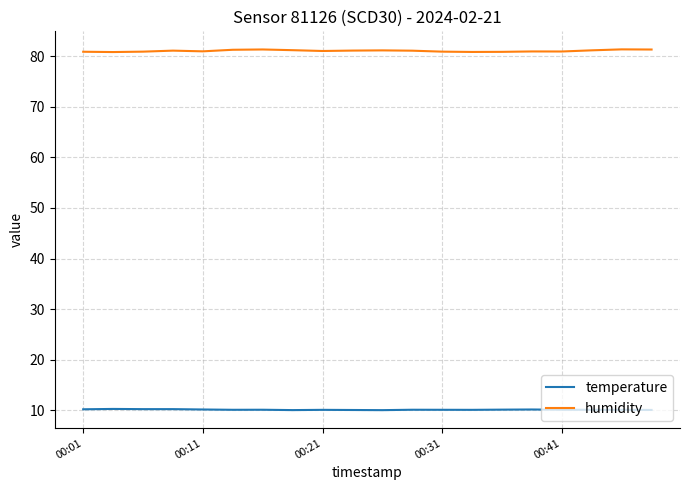

What is the maximum value for humidity?

81.4